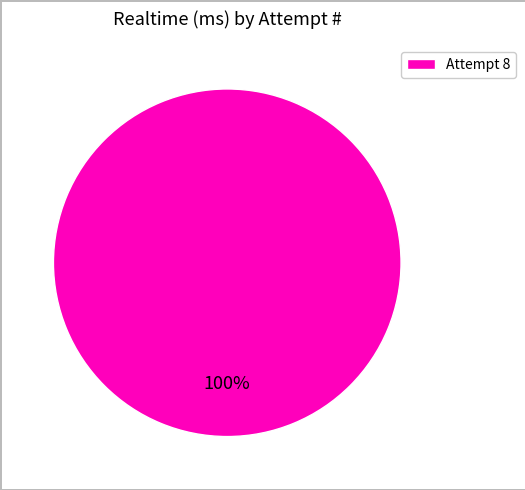

Is there a majority slice in this chart?

Yes